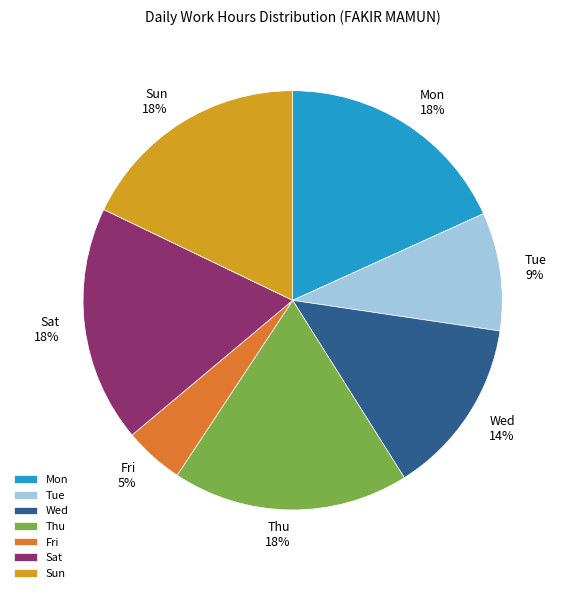

How many slices are in this pie chart?

7